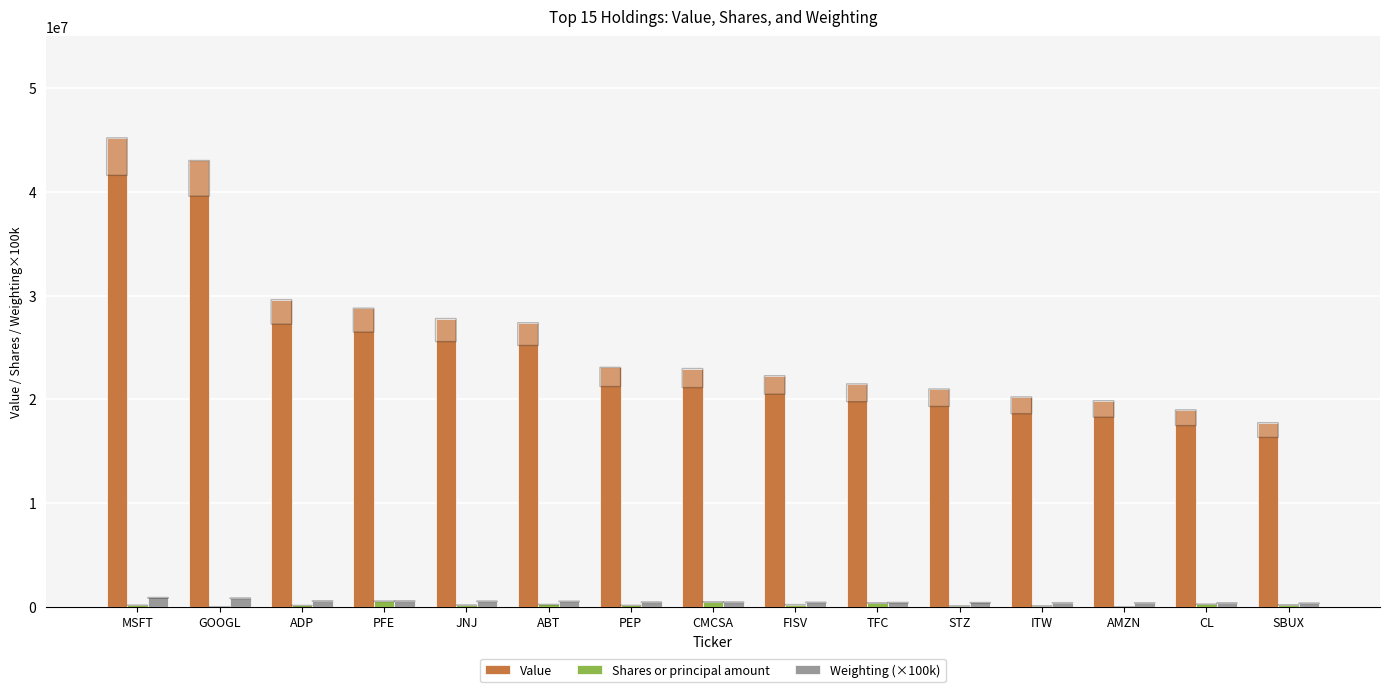

Where does the Weighting (×100k) series first go above 458900?

MSFT